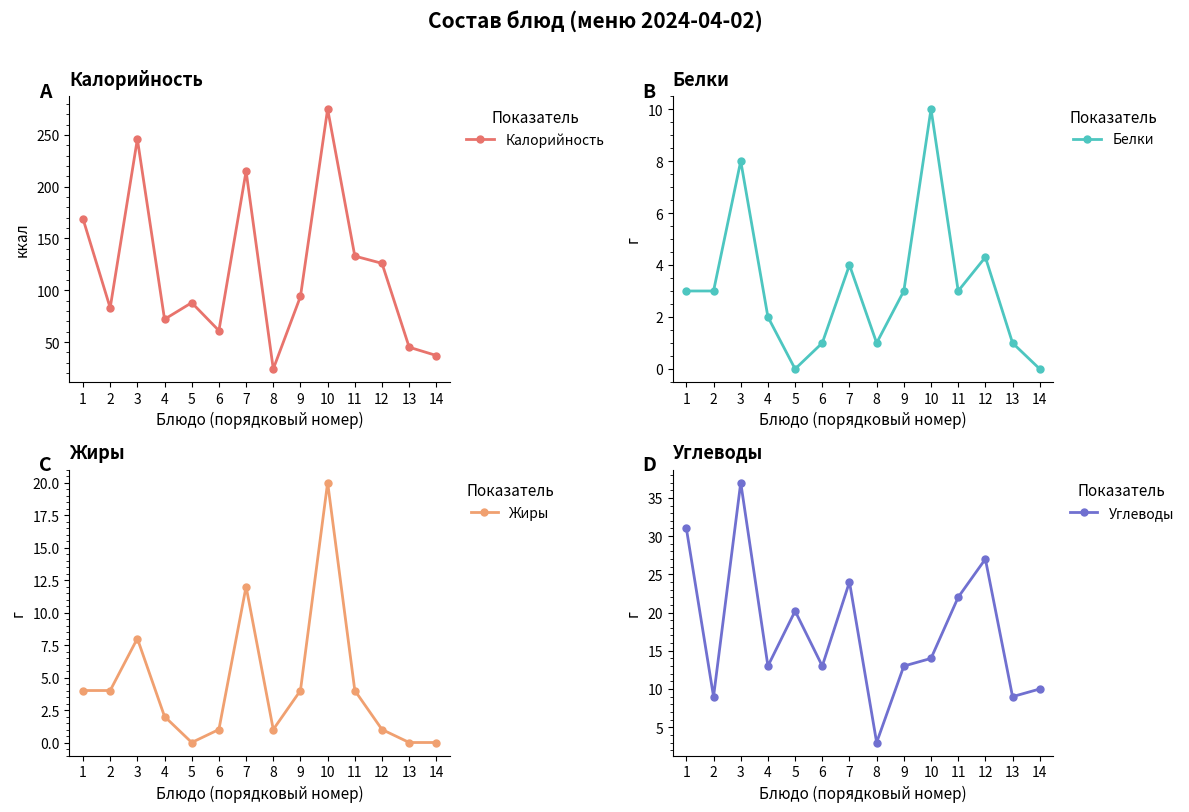

In Углеводы, how many points are higher than both neighbors (excluding endpoints)?

4